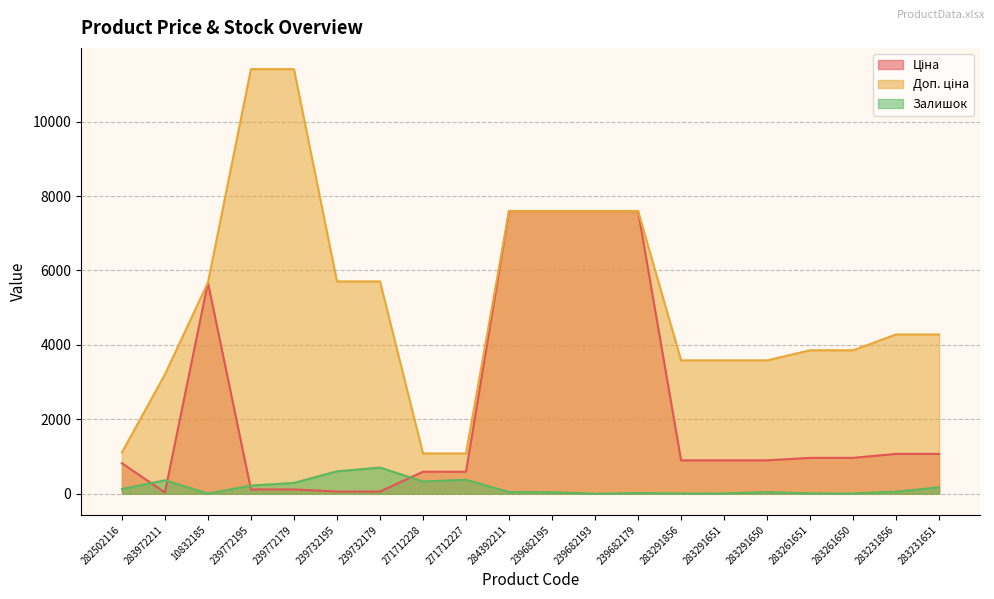

What is the difference between the highest and lowest values at 282502116?

984.2